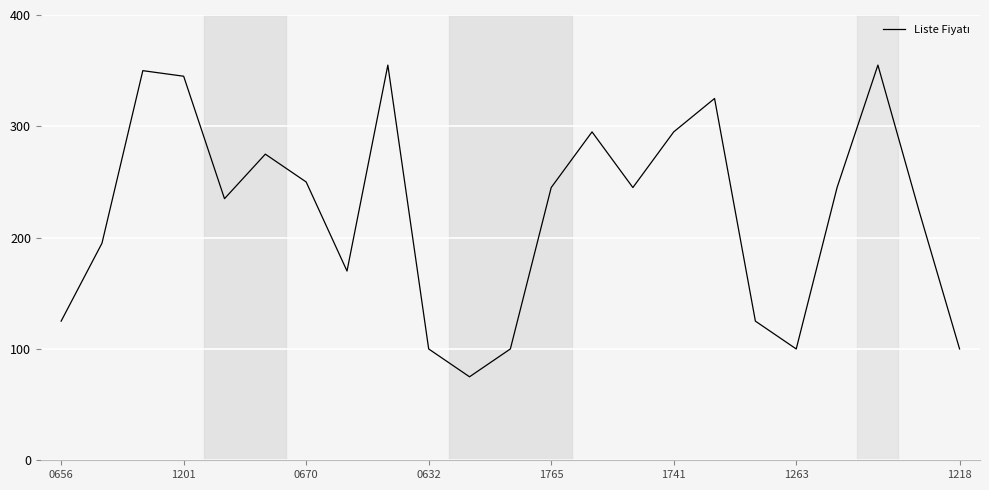

What is the minimum value shown in the chart?

75